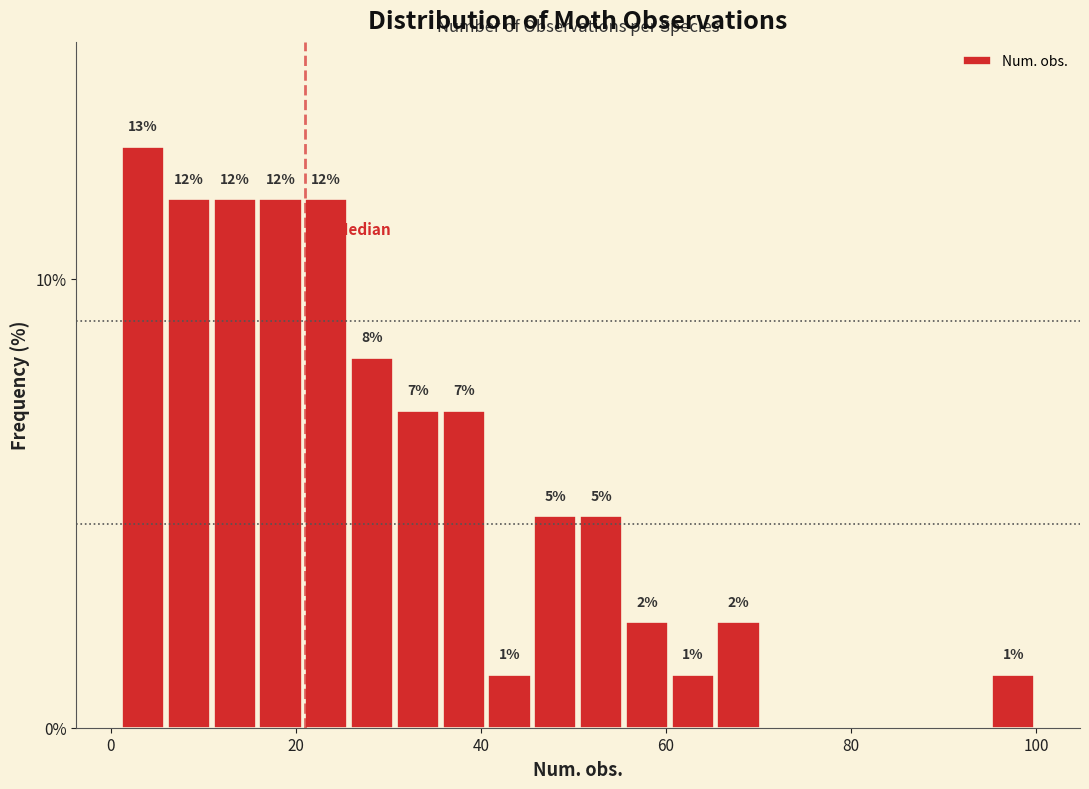

Read against the x-axis, roughly where is the centre of the tallest bar?

4